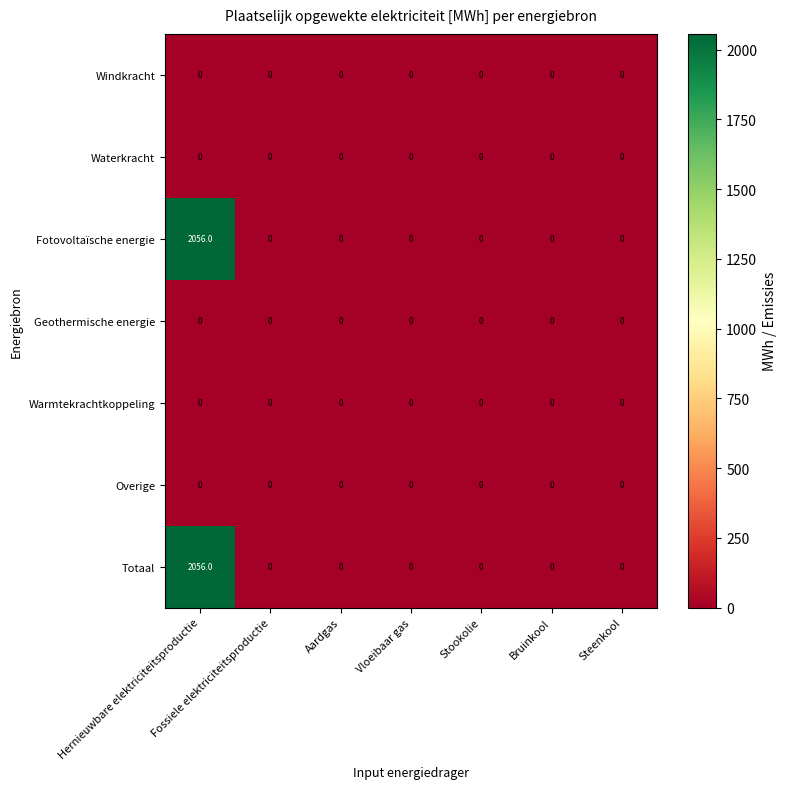

What is the maximum value shown in the chart?

2056